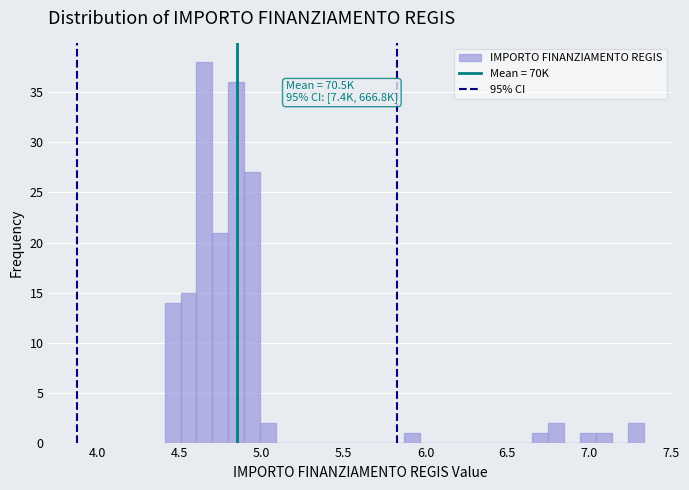

Read against the x-axis, roughly where is the centre of the tallest bar?

4.65